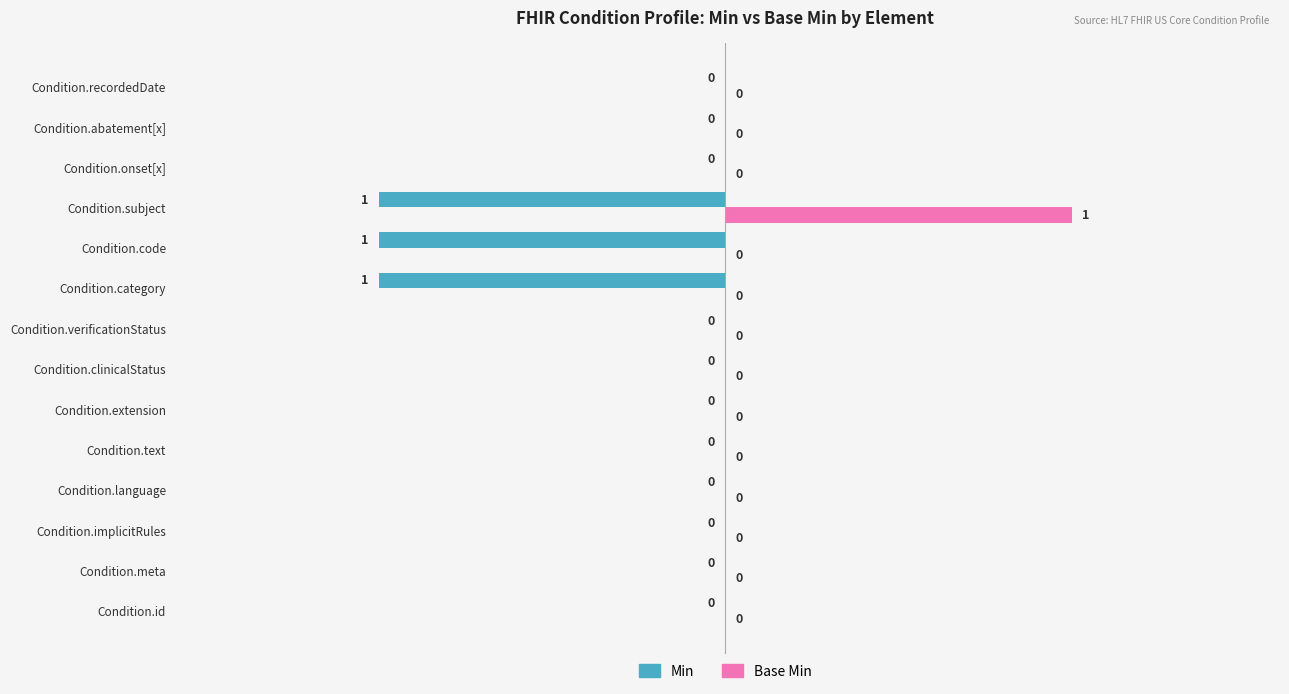

What is the sum of all Min values?

-3